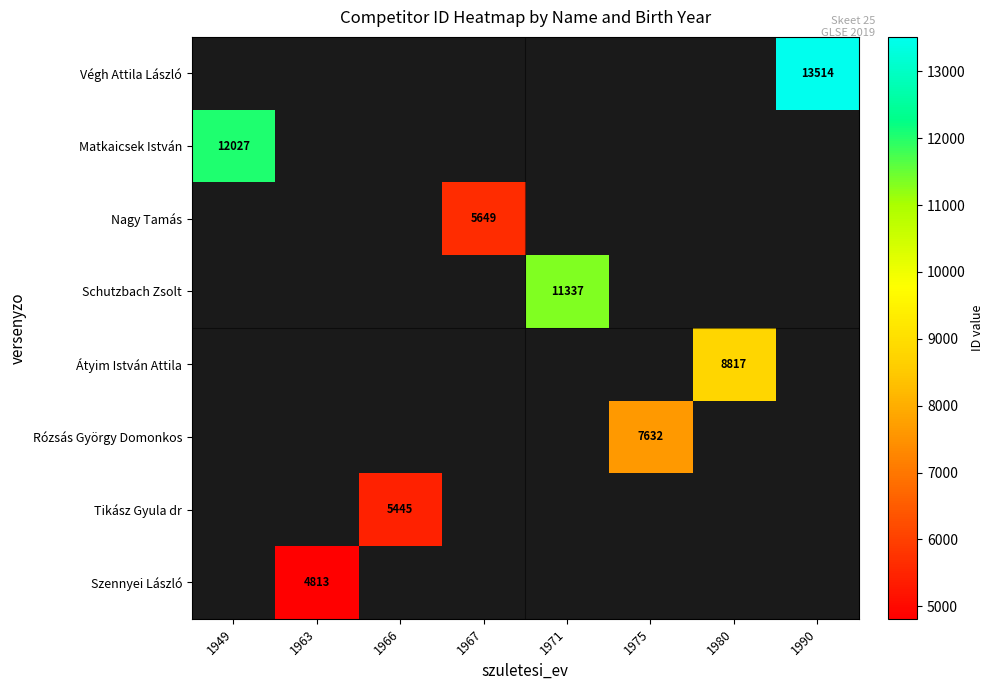

The value of Átyim István Attila at 1980 is 8817. True or false?

True